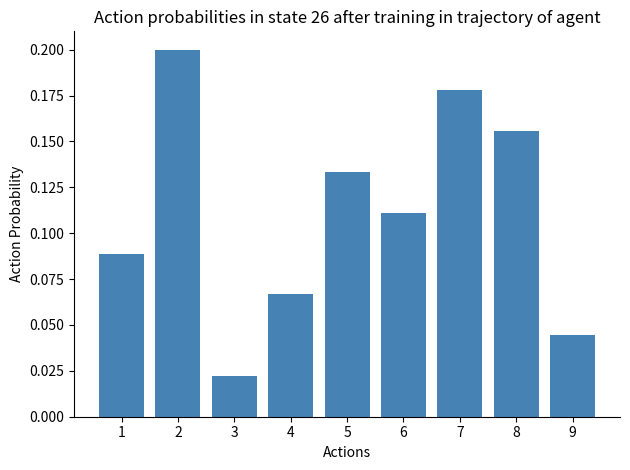

List the labels in order of value, largest first.

2, 7, 8, 5, 6, 1, 4, 9, 3